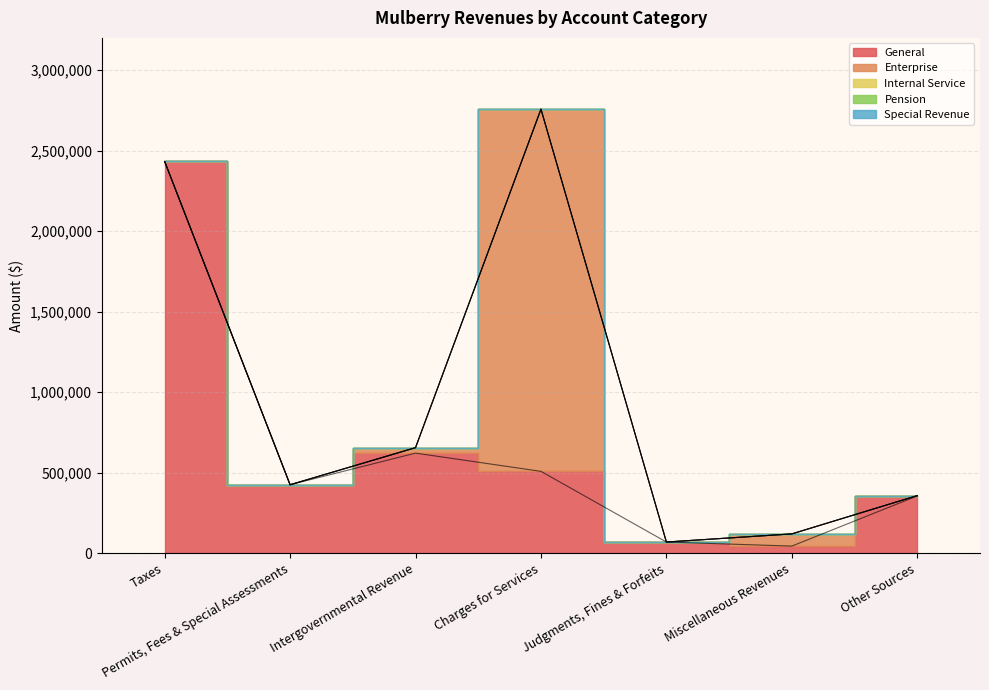

Is it true that General equals 355047 at Other Sources?

True